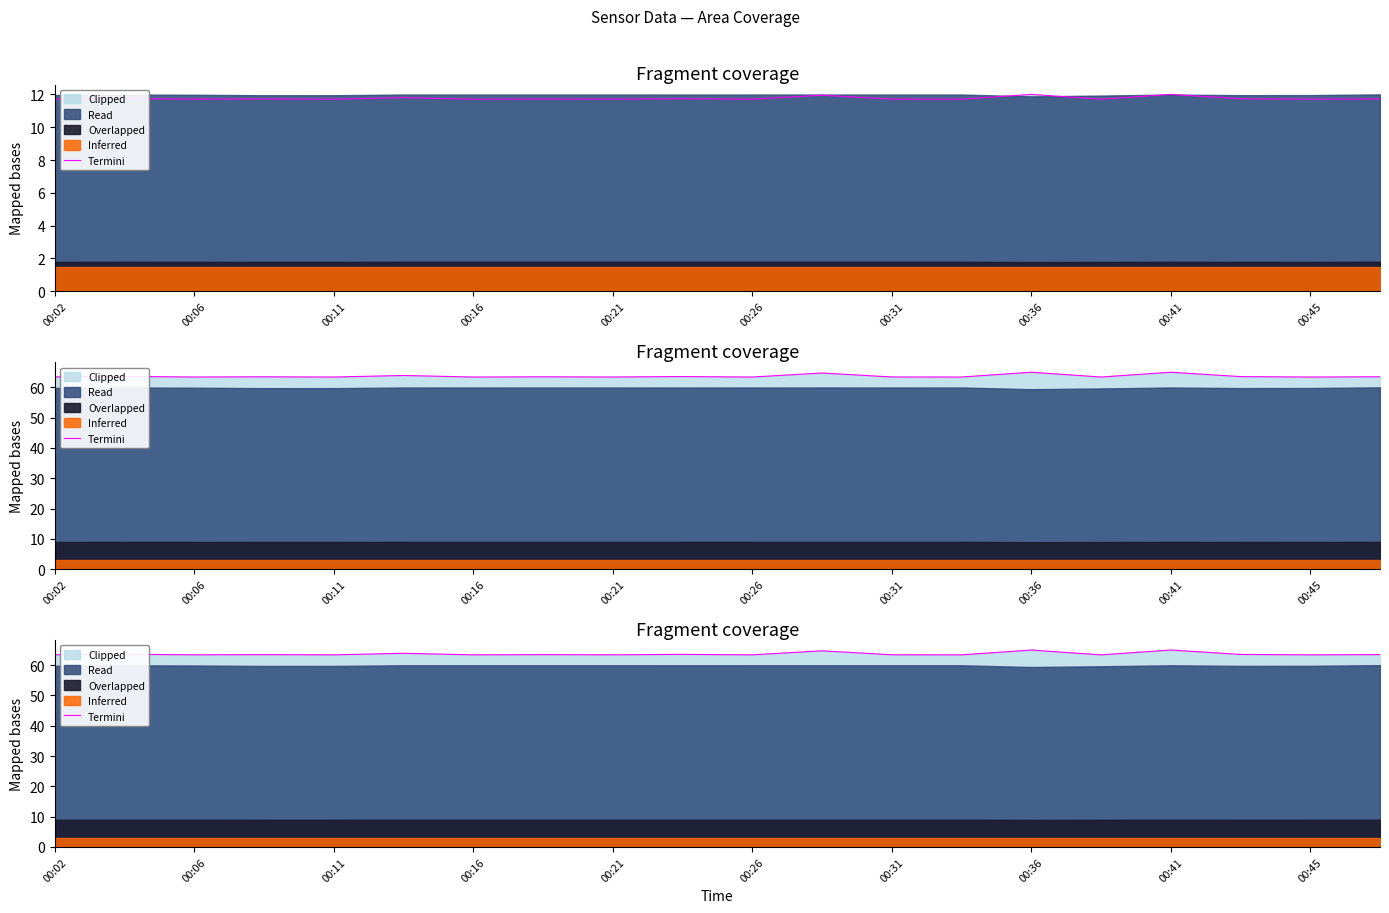

How many categories are shown in the chart?

20